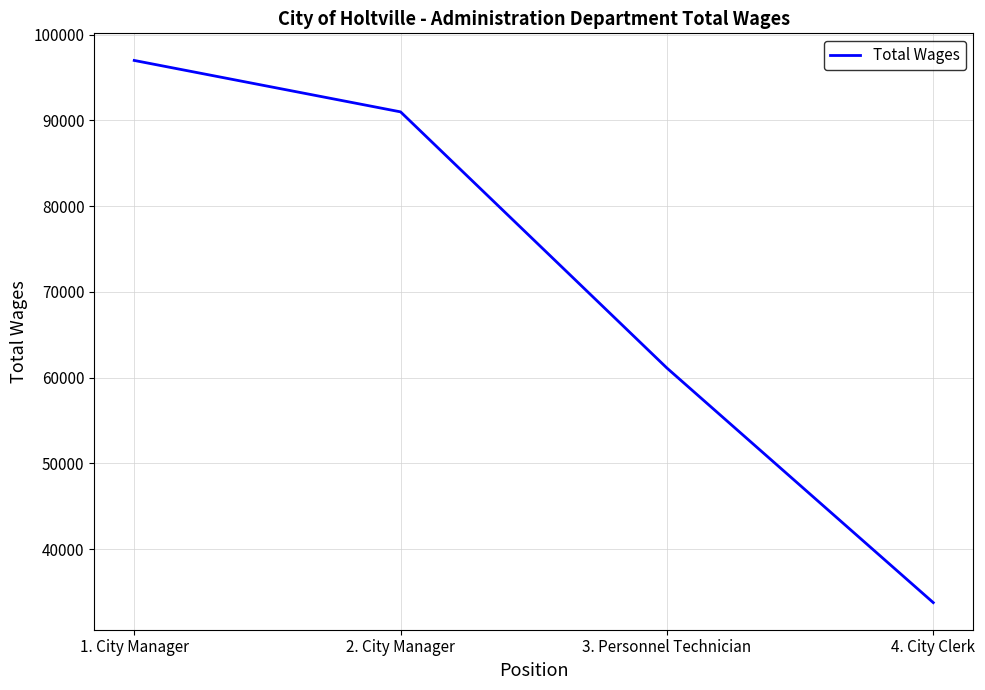

The chart shows a value of 61110 at 3. Personnel Technician. True or false?

True